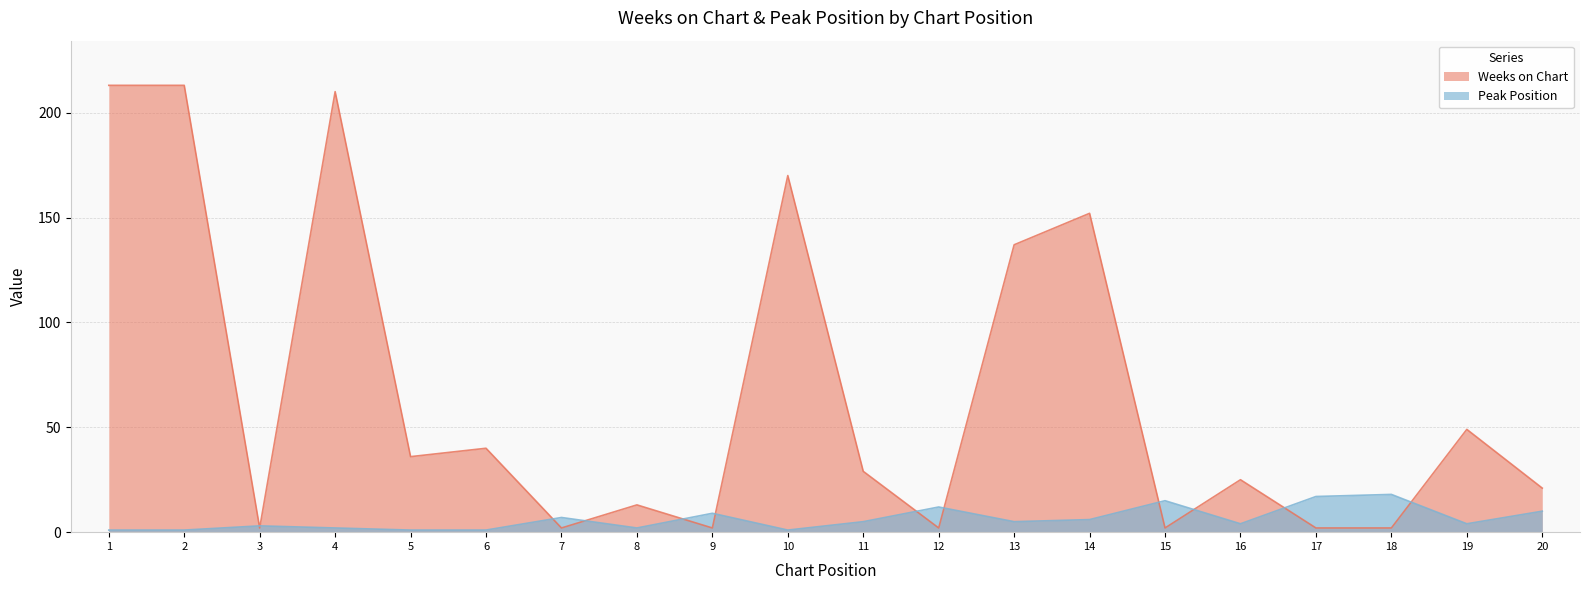

How many lines are shown in the chart?

2